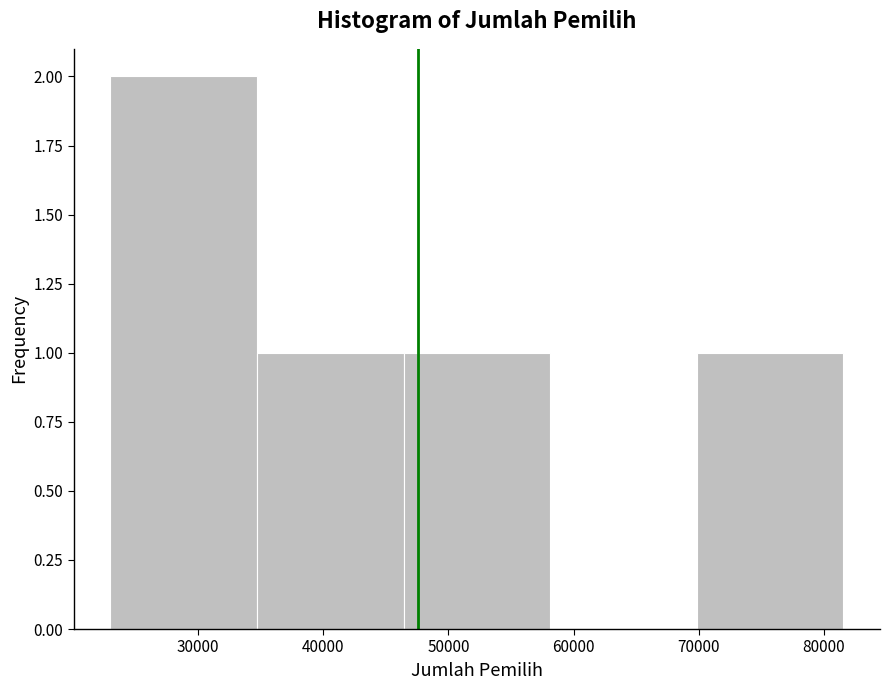

Over which range of the x-axis is the bar tallest?

23000 to 35000